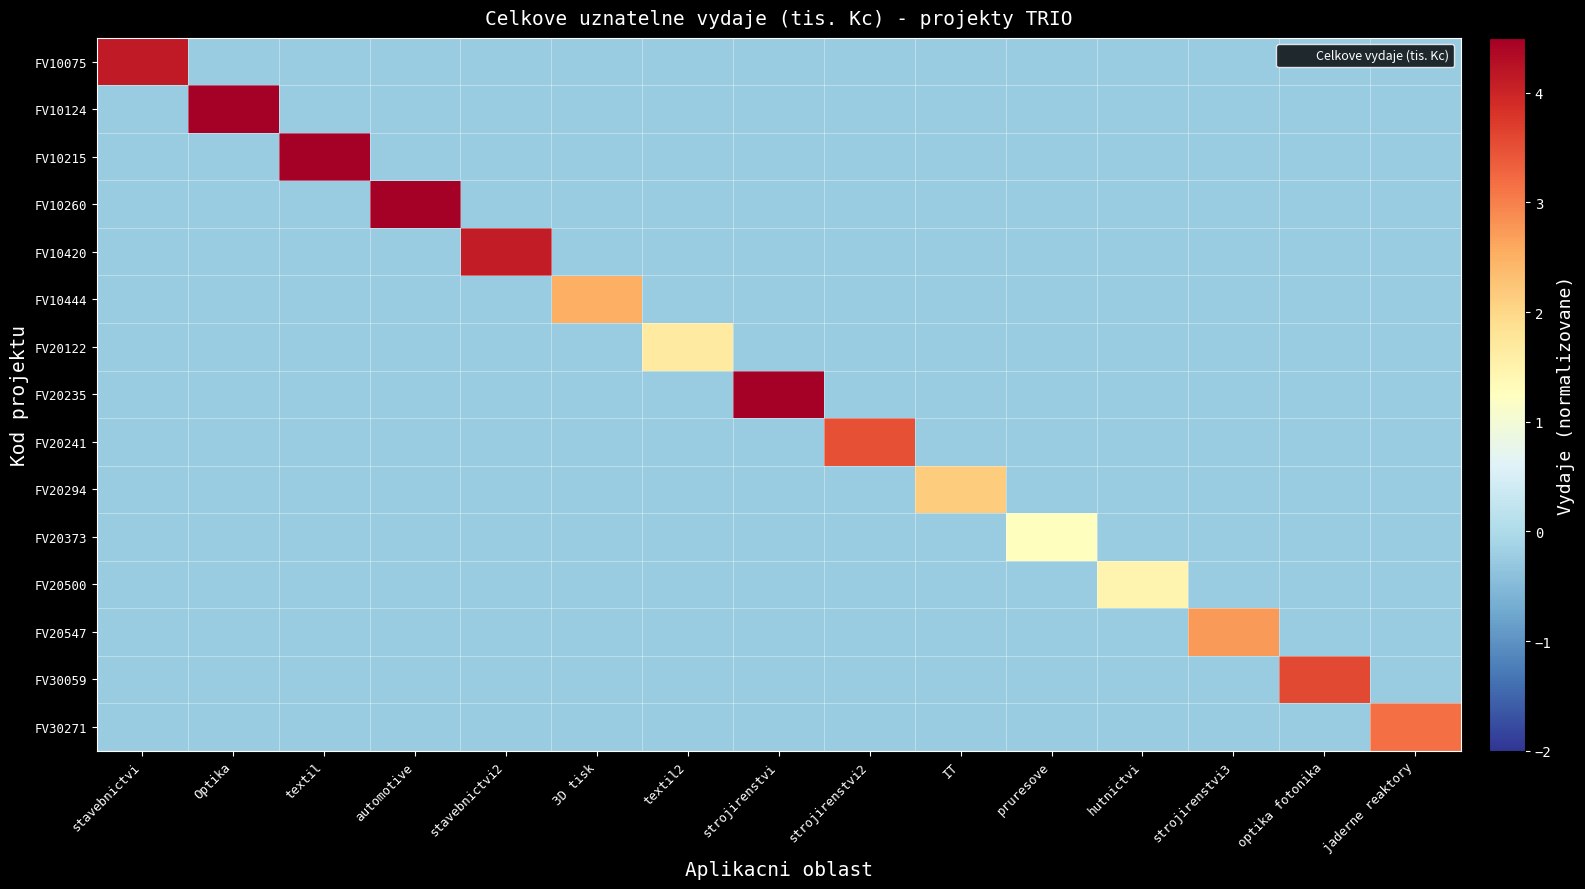

How many categories are shown in the chart?

15